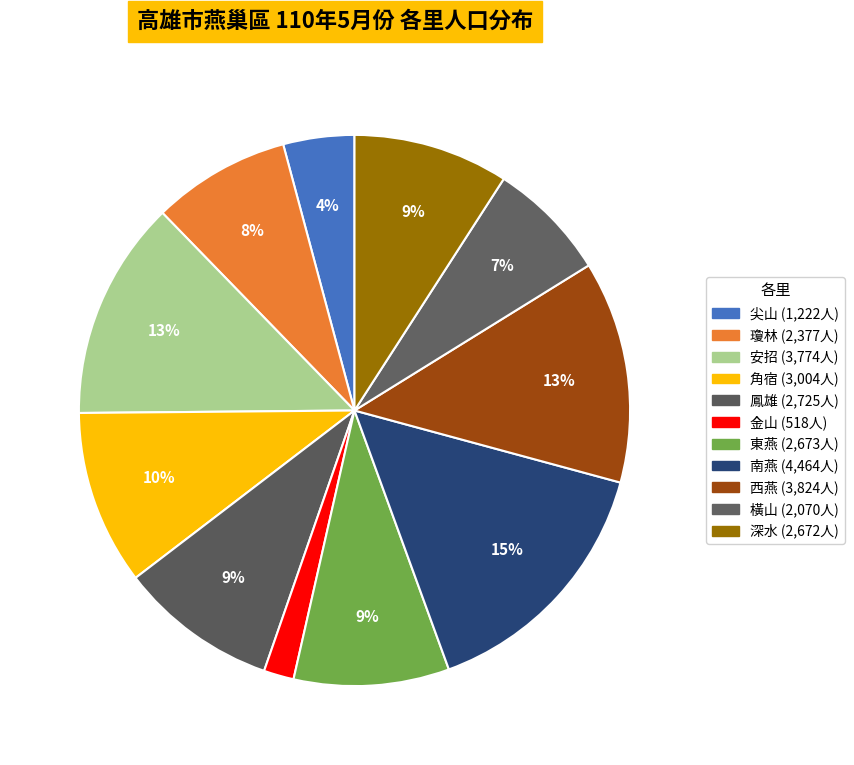

Which category has the smallest portion of the pie?

金山